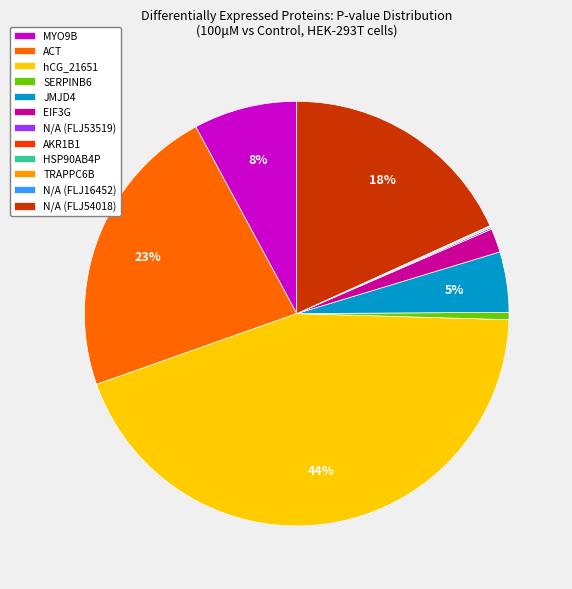

Is it true that EIF3G is 11% of the pie?

False